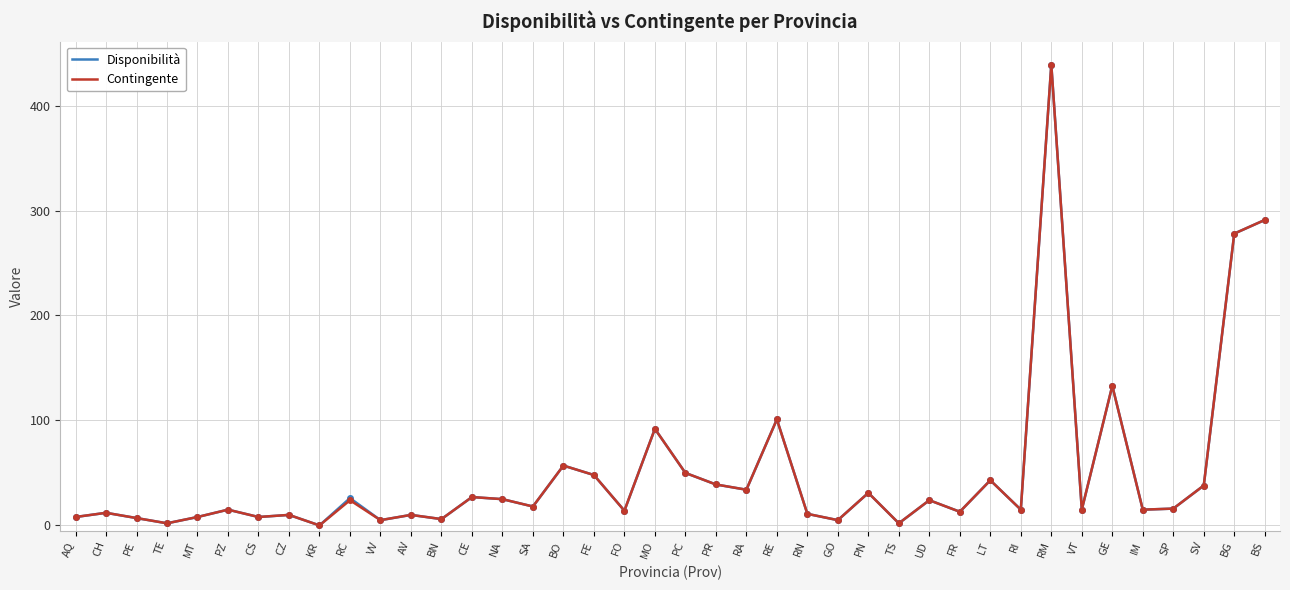

Where is the first local minimum for Contingente?

TE